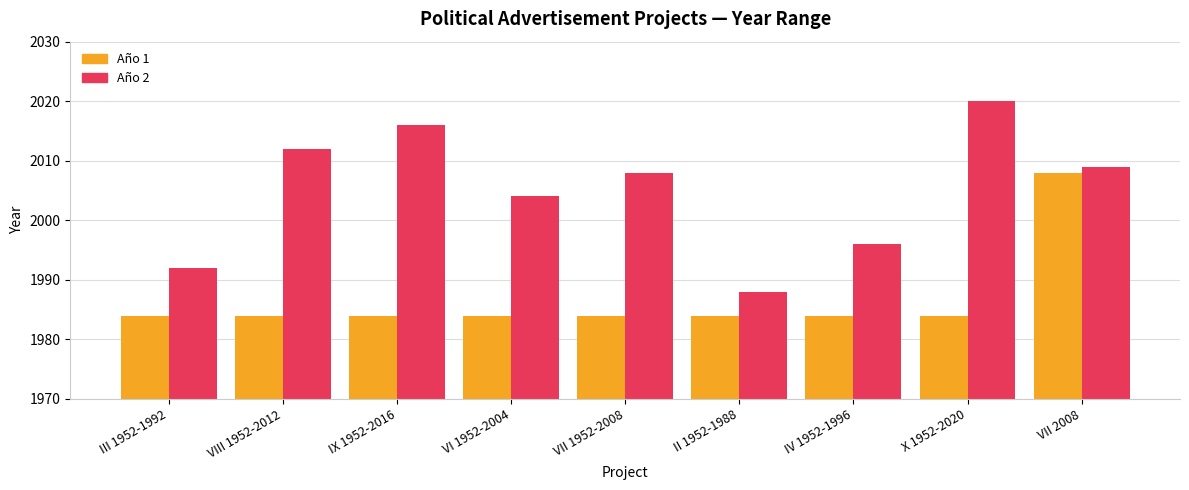

What is the difference between the highest and lowest values at IX 1952-2016?

32